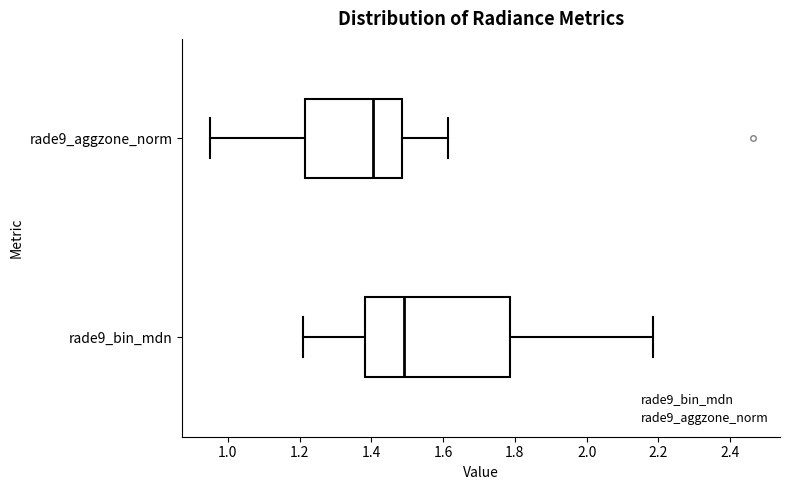

Comparing the boxes themselves (not the whiskers), which one is the widest?

rade9_bin_mdn